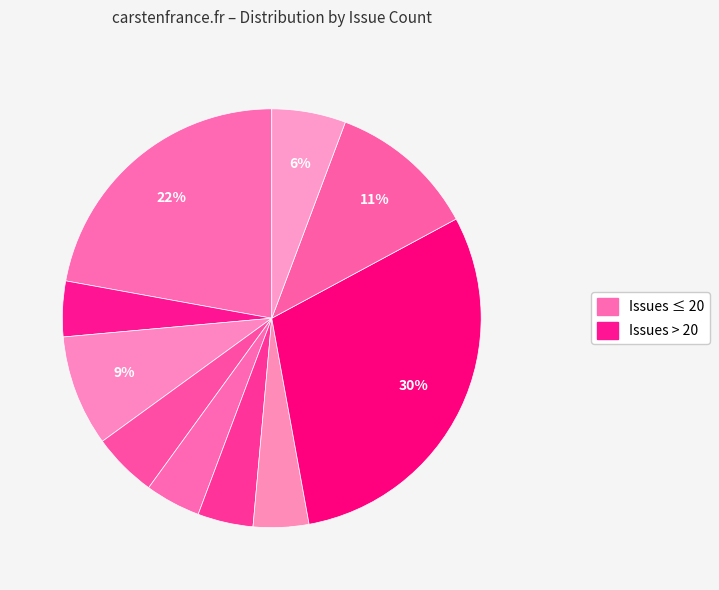

Which slice is the largest?

559